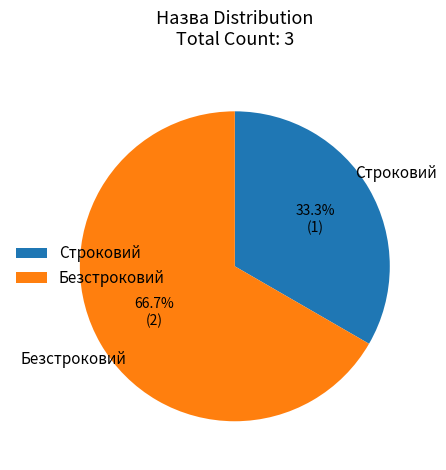

What portion of the pie excludes Строковий?

66.7%